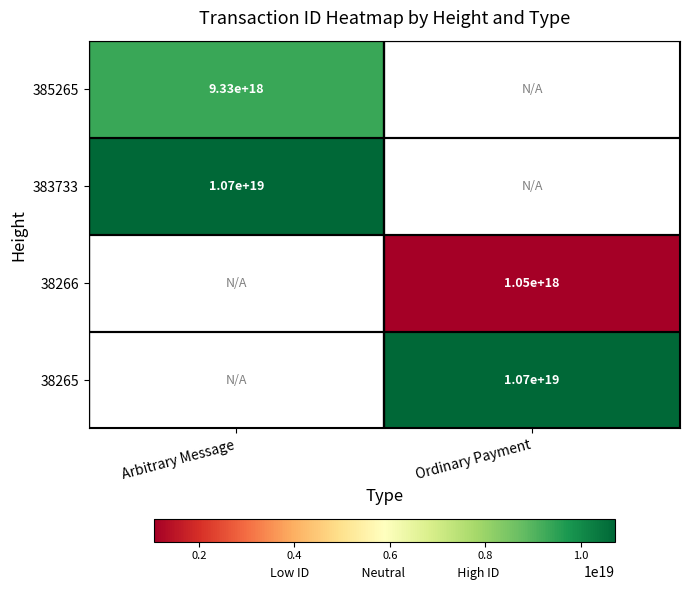

The 38266 series shows 414133482504382848 at Ordinary Payment. True or false?

False